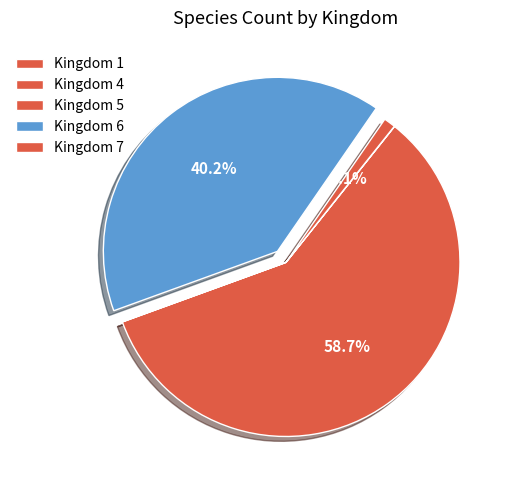

Which slice is the smallest?

4